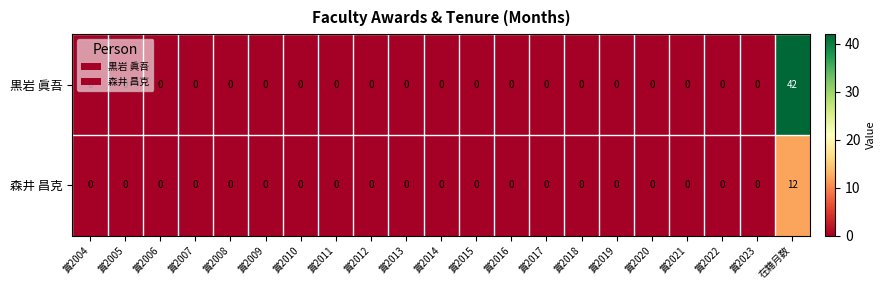

Rank the series by their maximum value, from highest to lowest.

黒岩 眞吾, 森井 昌克